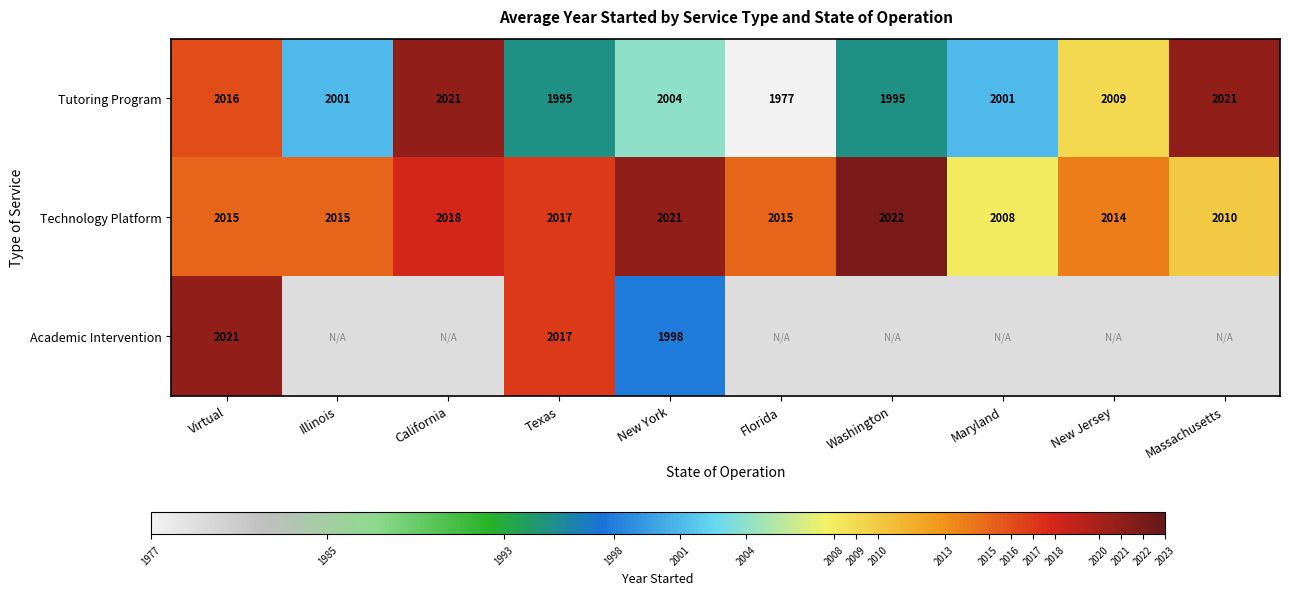

Which series changed the most between Texas and New York?

Academic Intervention